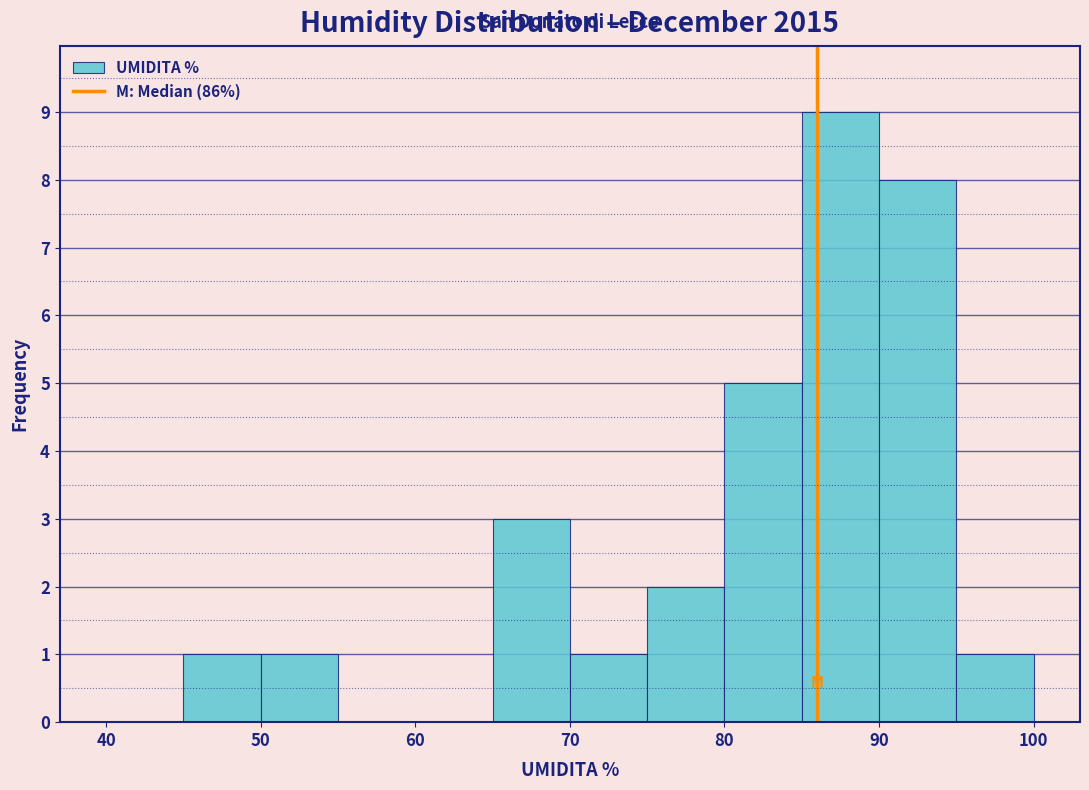

Which range on the x-axis has the tallest bar?

85 to 90